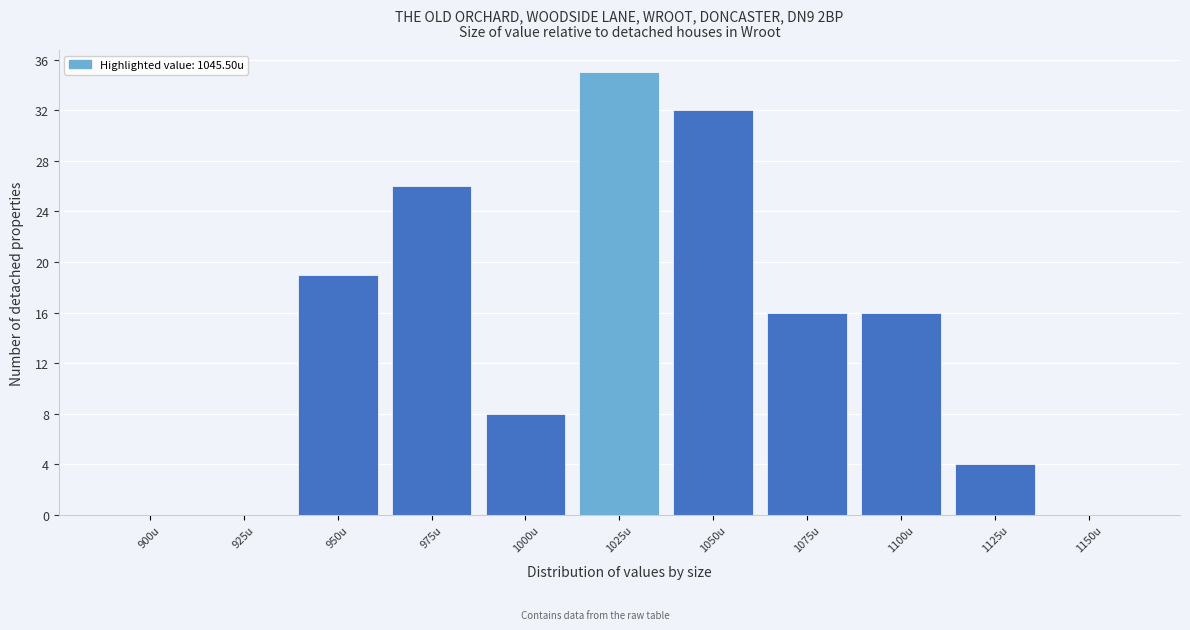

Reading right to left, extract all data points from this chart.

1150u=0	1125u=4	1100u=16	1075u=16	1050u=32	1025u=35	1000u=8	975u=26	950u=19	925u=0	900u=0